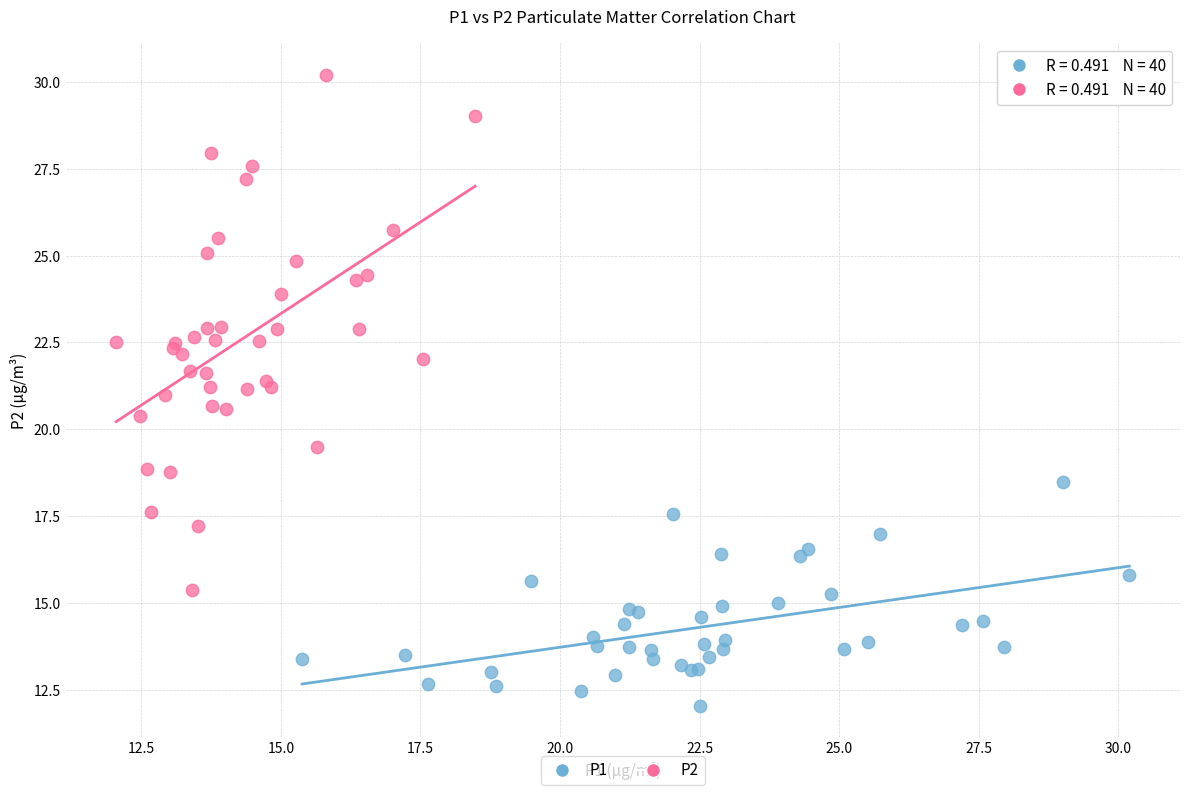

Which series reaches the maximum Y coordinate?

P2